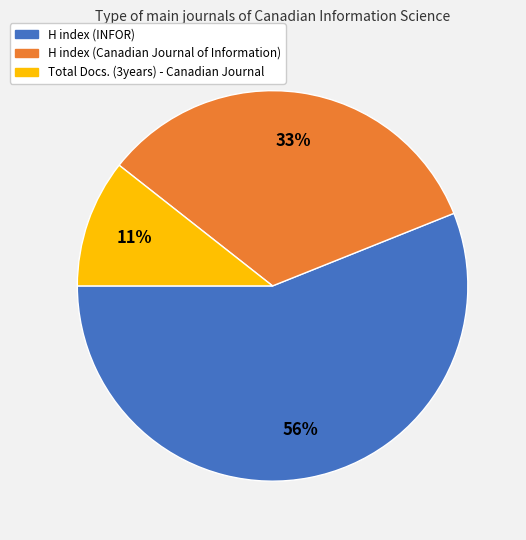

Does any single category account for the majority?

Yes